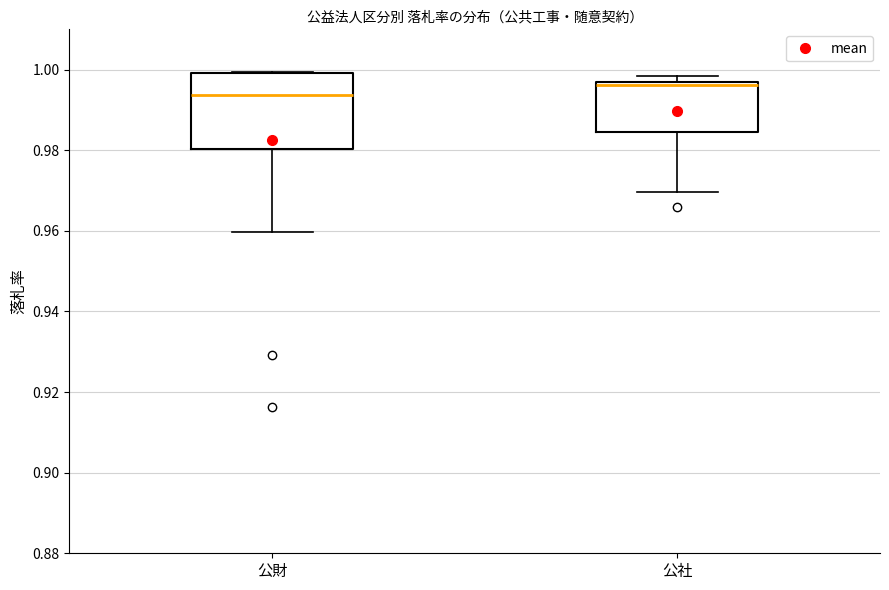

Reading left to right, transcribe this box plot: for each box, give where its median line is, the range the box spans, and where its two whiskers end, as read against the y-axis. The values are not printed on the chart, so give them approximately, as read against the axis.

公財: median 0.994, box 0.980 to 1.000, whiskers 0.960 to 1.000
公社: median 0.996 (just below the box's upper edge), box 0.984 to 0.996, whiskers 0.970 to 0.998